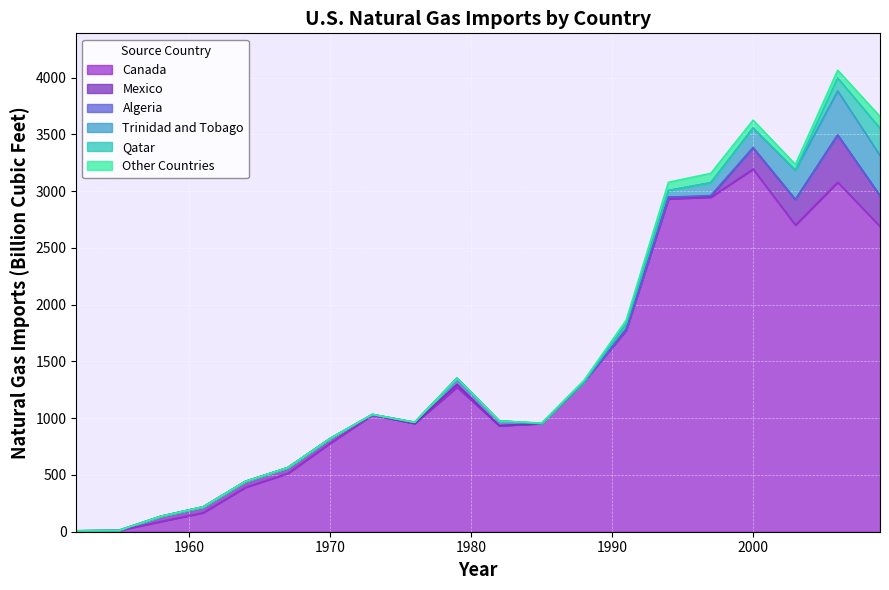

What is the sum of all Other Countries values?

497.6